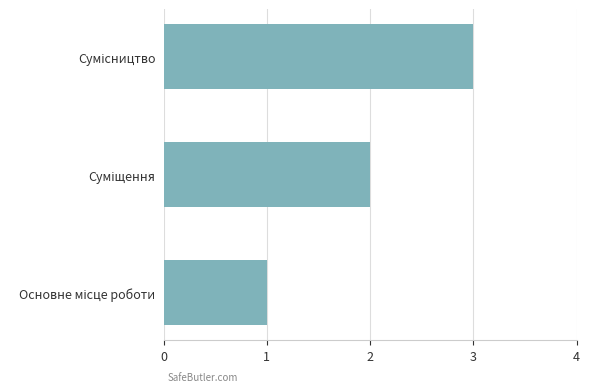

What is the minimum value shown in the chart?

1